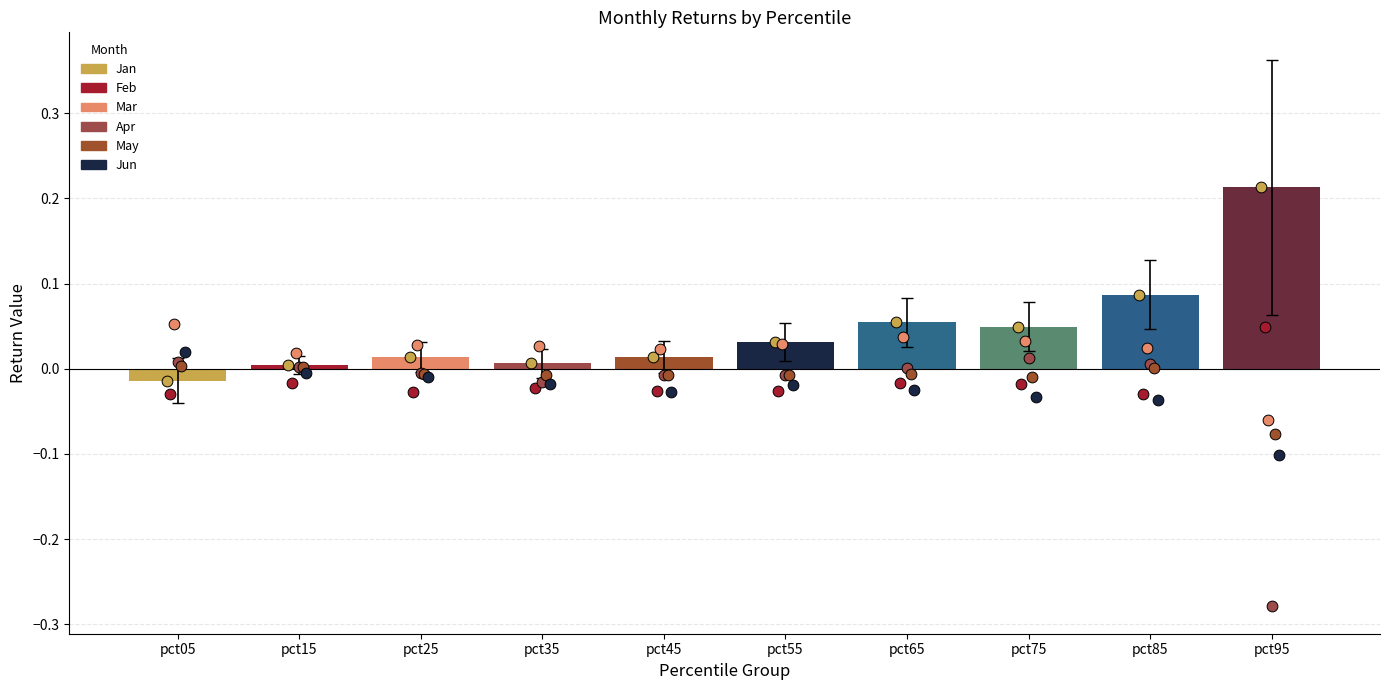

What are all the series names shown in the legend?

Jan, Feb, Mar, Apr, May, Jun